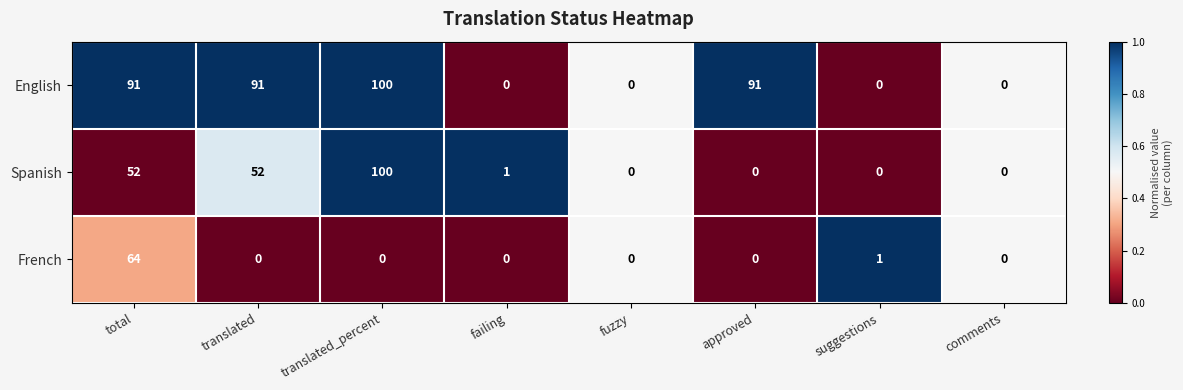

At which category is the sum across all series the highest?

total